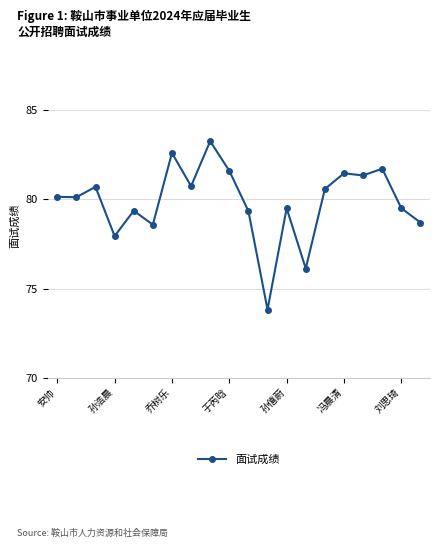

What is the average value?

79.9